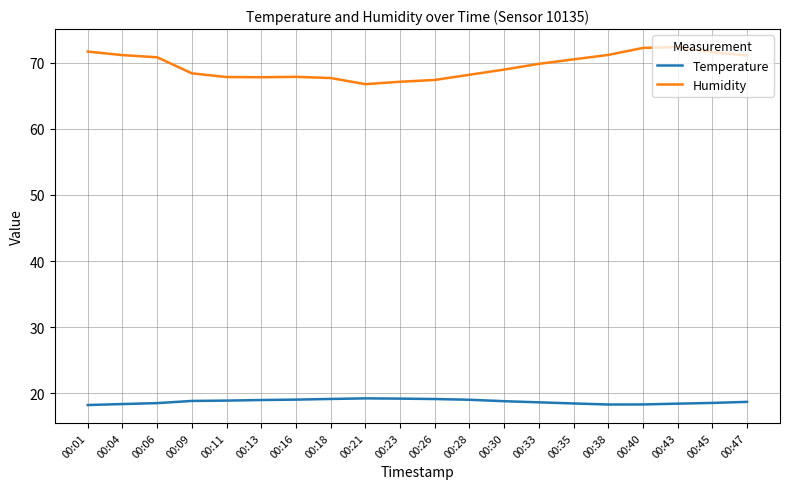

The value of Humidity at 00:01 is 71.7. True or false?

True